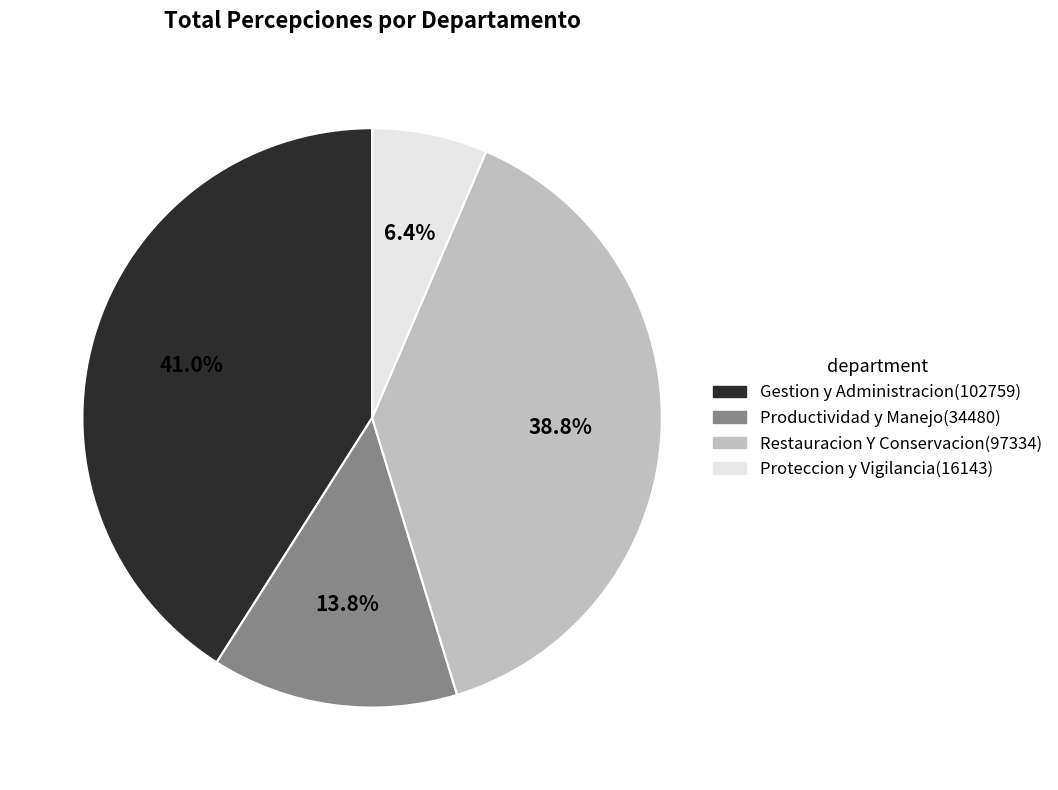

Does any single category account for the majority?

No